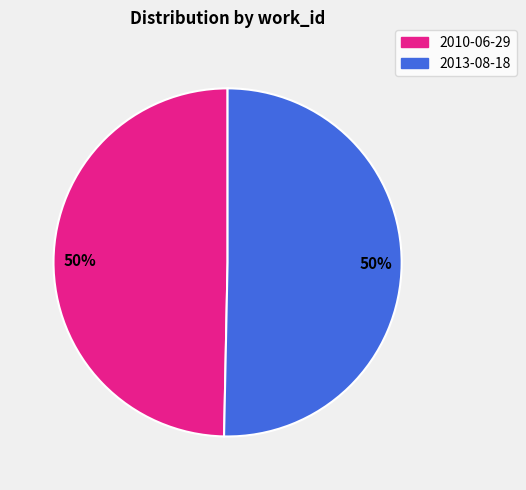

How many slices are in this pie chart?

2